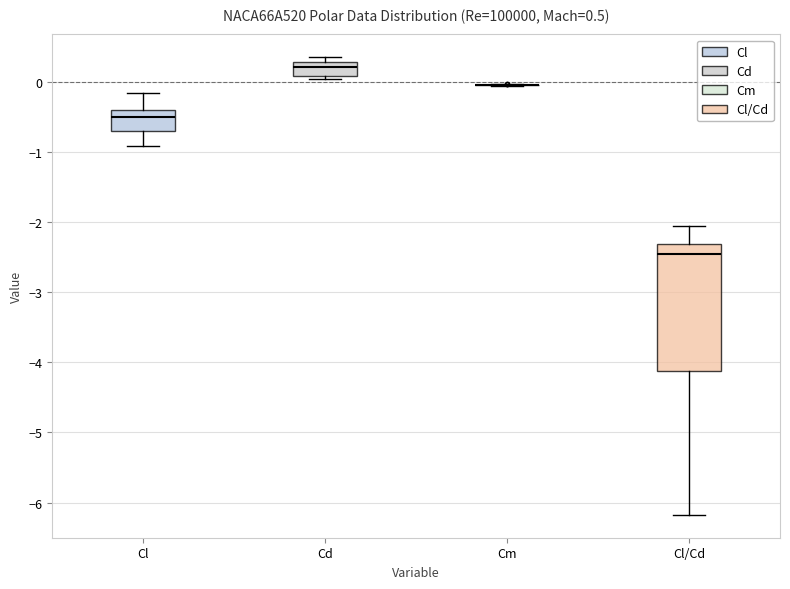

Which box is the tallest, from its lower edge to its upper edge?

Cl/Cd